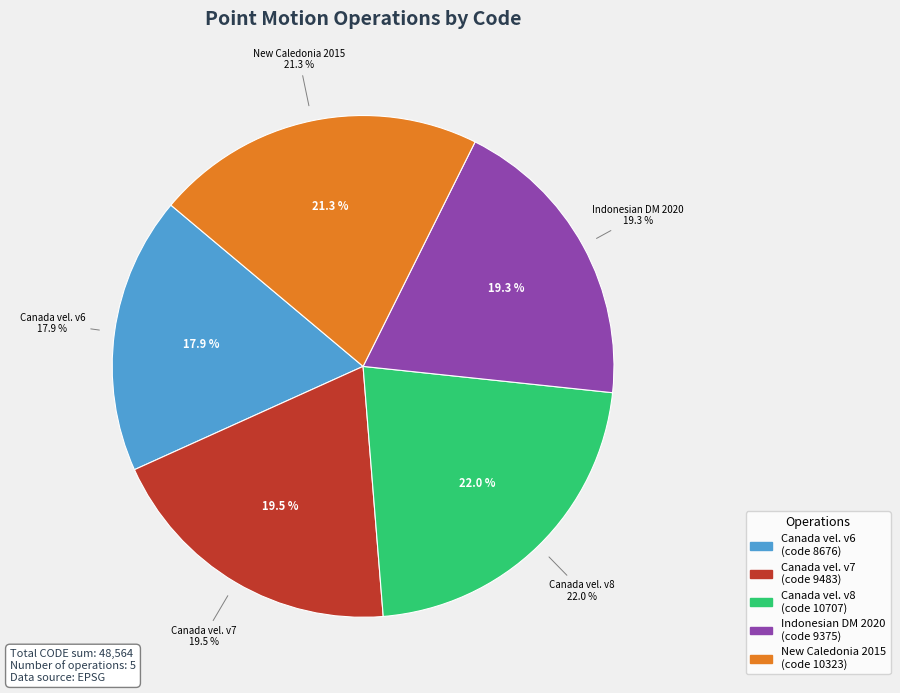

How many slices are in this pie chart?

5